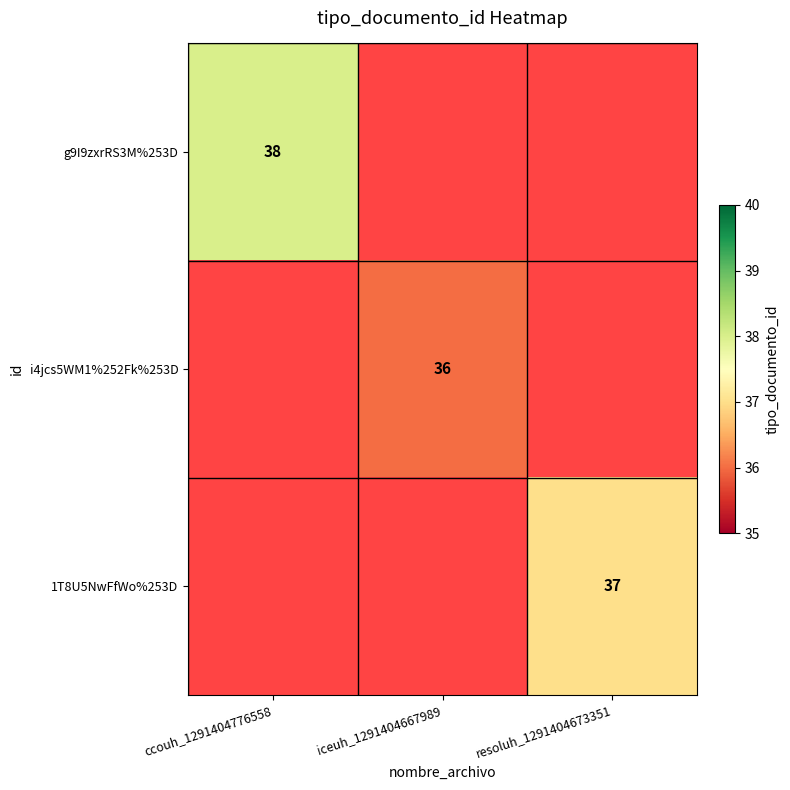

The i4jcs5WM1%252Fk%253D series shows 21 at iceuh_1291404667989. True or false?

False